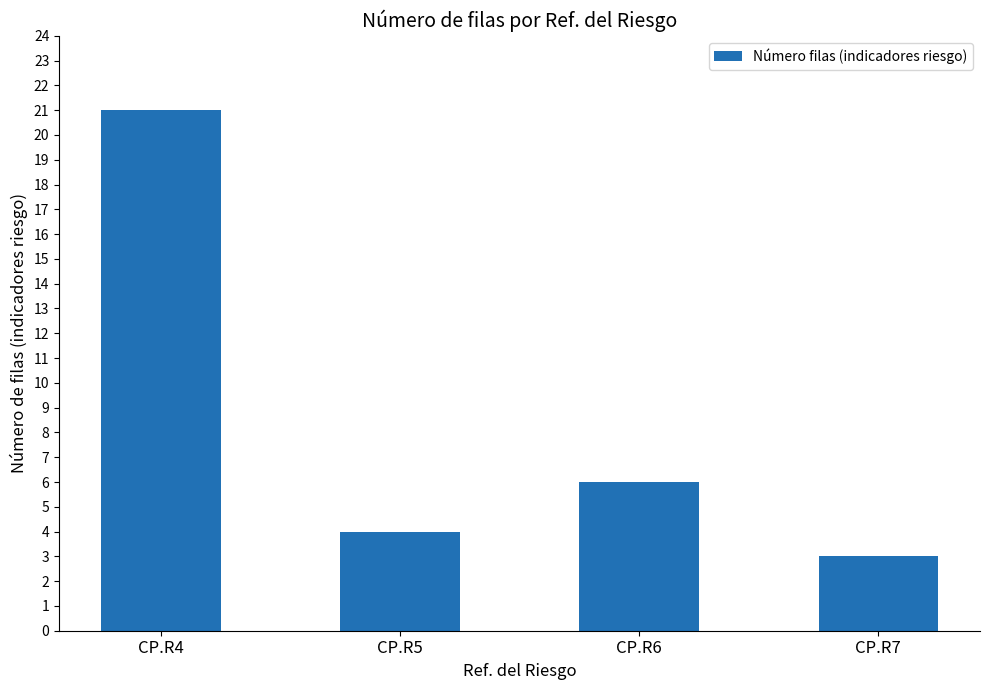

List the labels in order of value, largest first.

CP.R4, CP.R6, CP.R5, CP.R7